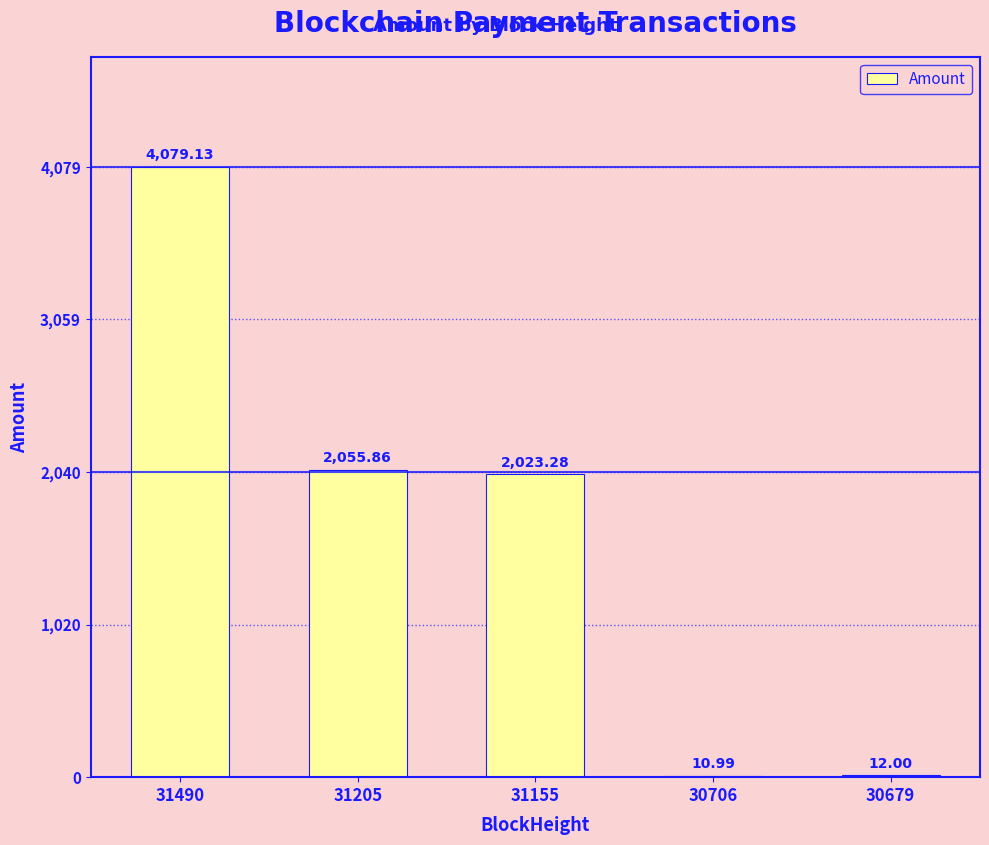

What is the approximate value at 31205?

2055.9